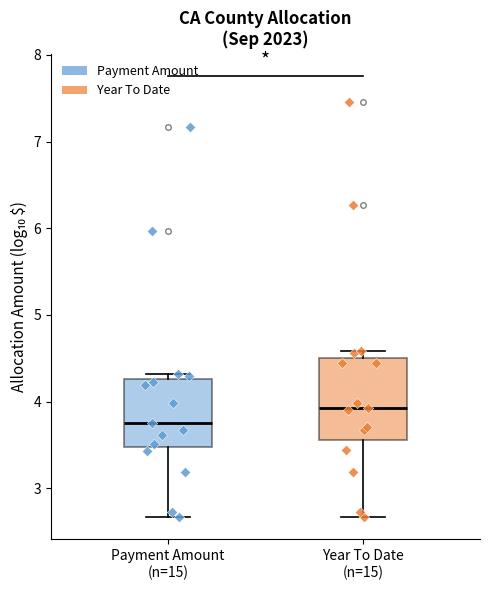

Where does the median line of the box for Year To Date (n=15) sit on the y-axis? The values are not printed on the chart, so give them approximately, as read against the axis.

3.9